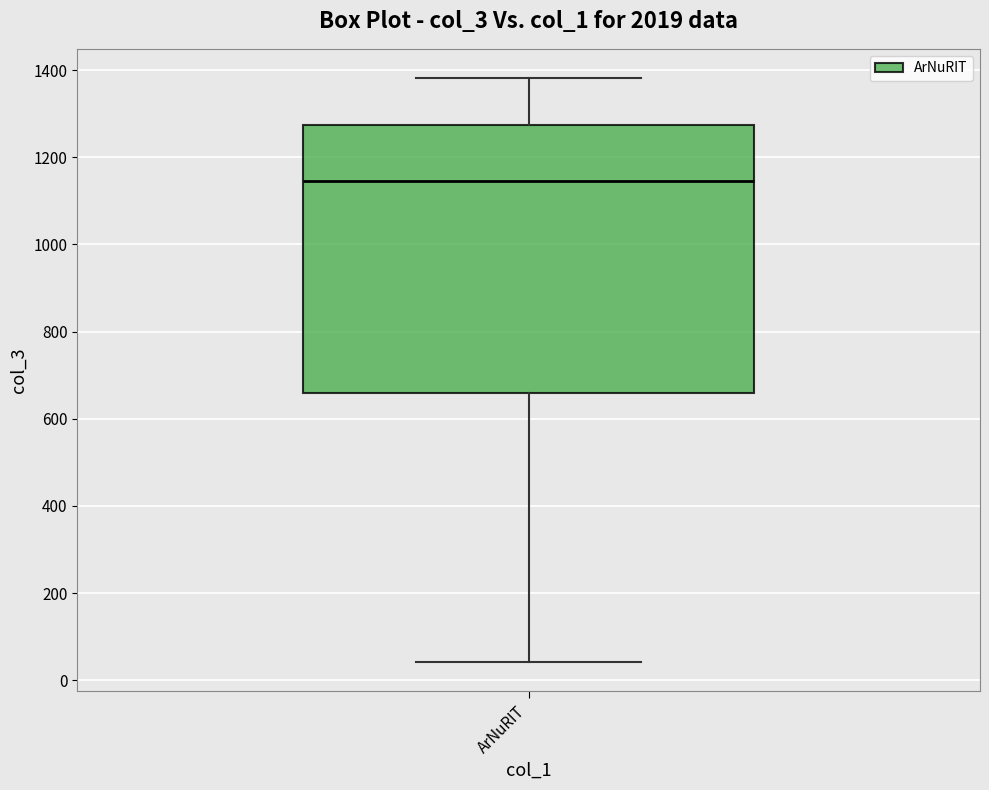

Transcribe this box plot: give where the median line is, the range the box spans, and where the two whiskers end, as read against the y-axis. The values are not printed on the chart, so give them approximately, as read against the axis.

median 1140, box 660 to 1280, whiskers 40 to 1380